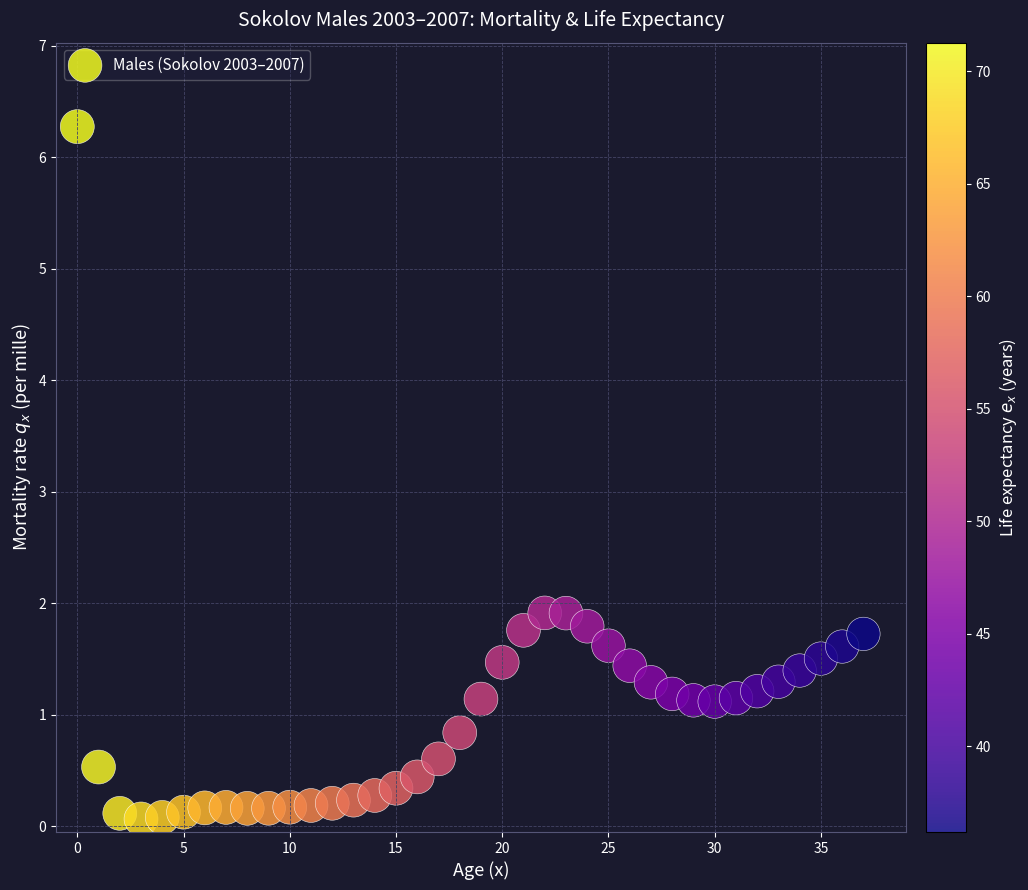

How many points are shown in the scatter plot?

38